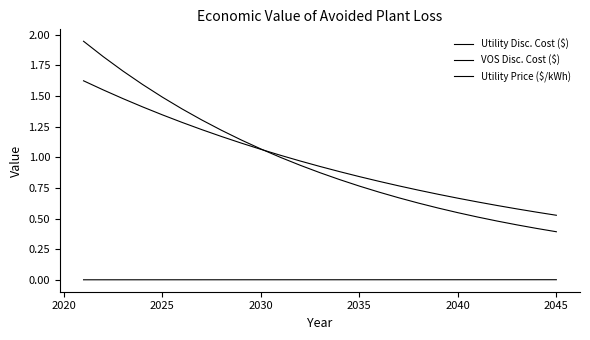

How many lines are shown in the chart?

3